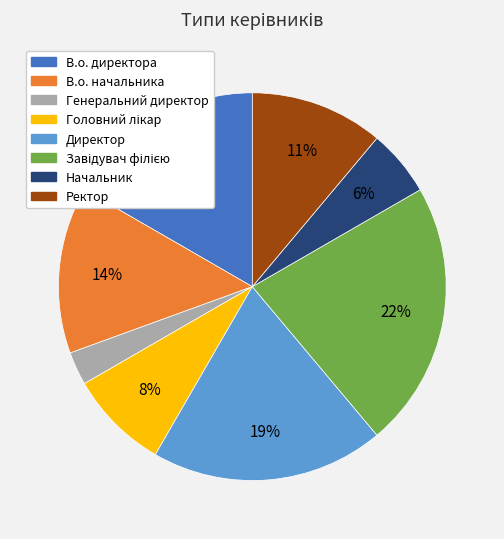

What is the smallest slice in the pie chart?

Генеральний директор